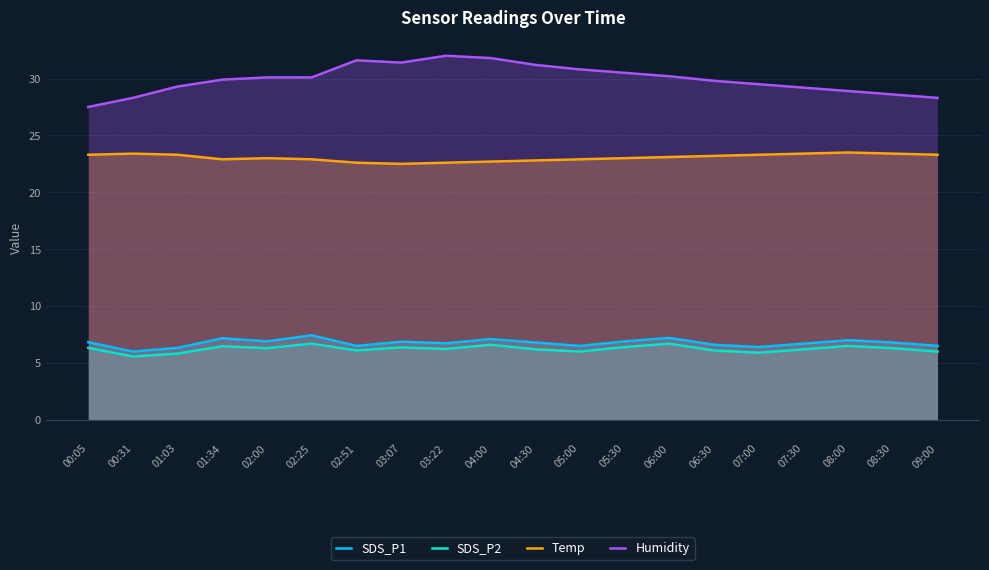

What is the label of the 1st point from the left?

00:05